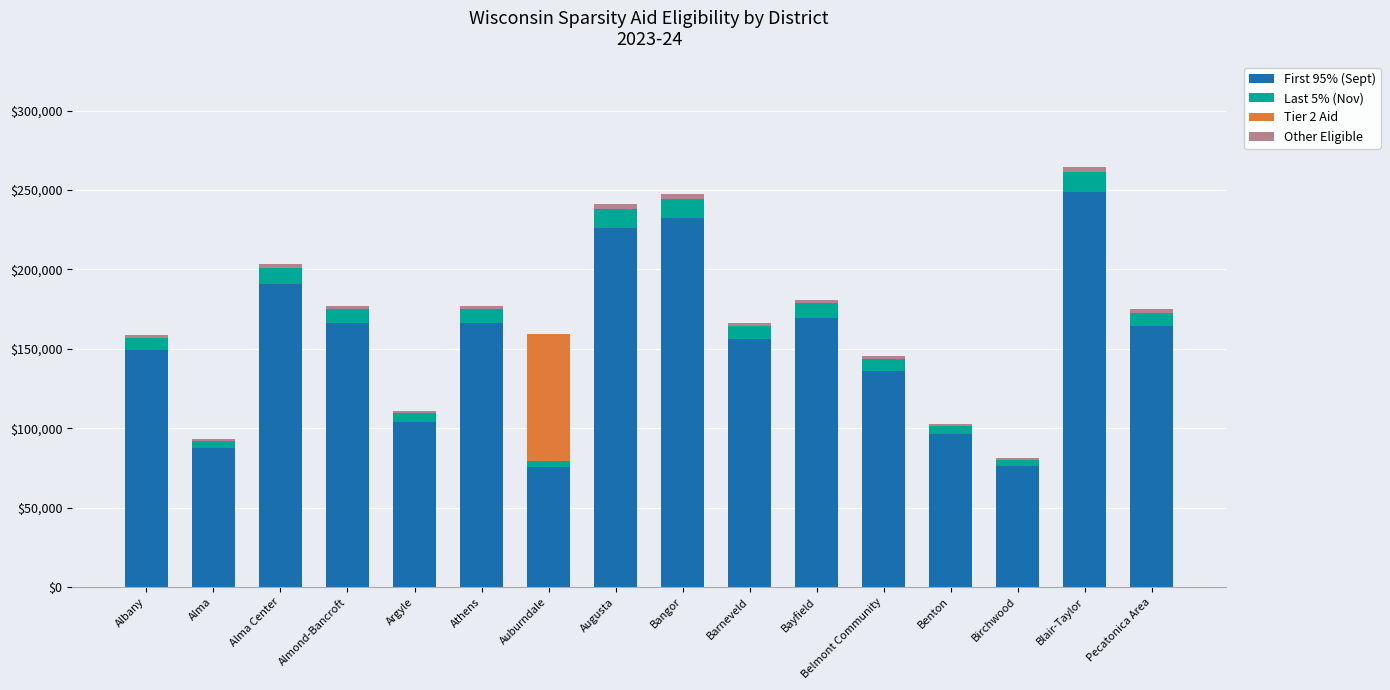

The First 95% (Sept) series shows 164068 at Pecatonica Area. True or false?

True